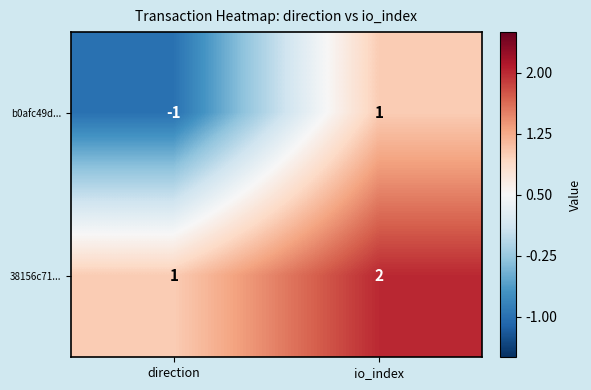

The value of b0afc49d... at io_index is 1. True or false?

True